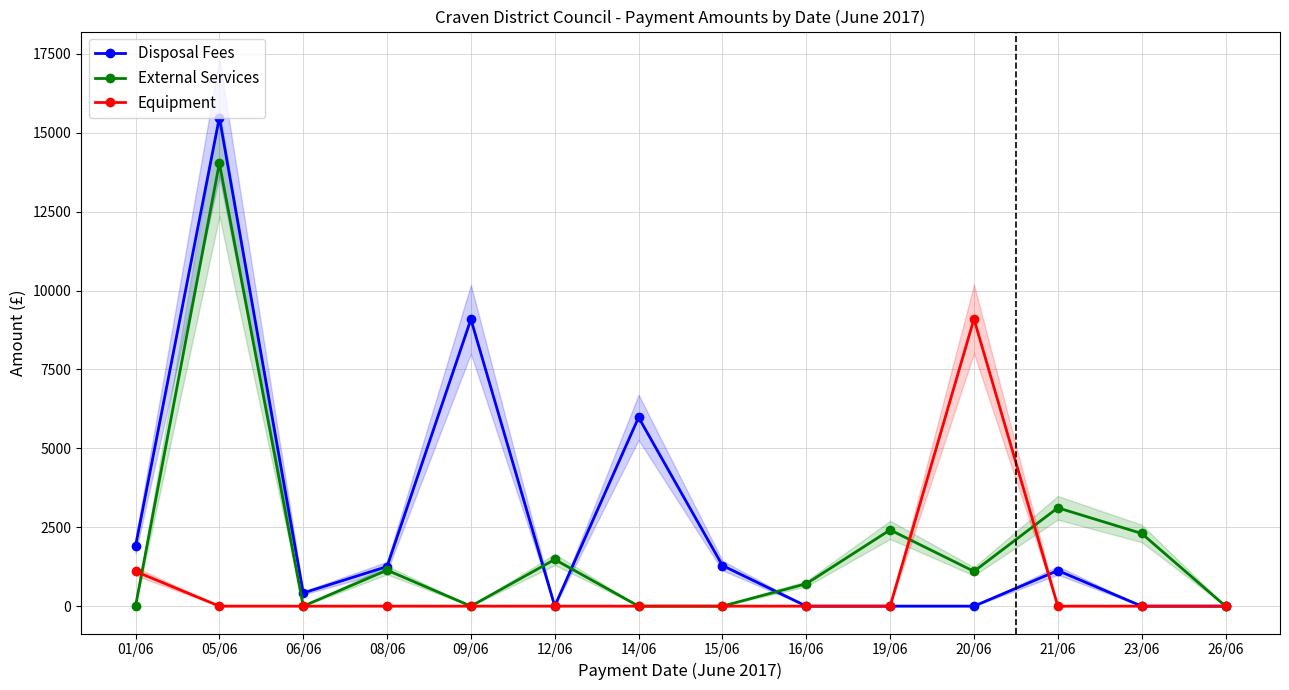

What is the total value across all series at 15/06?

1287.6